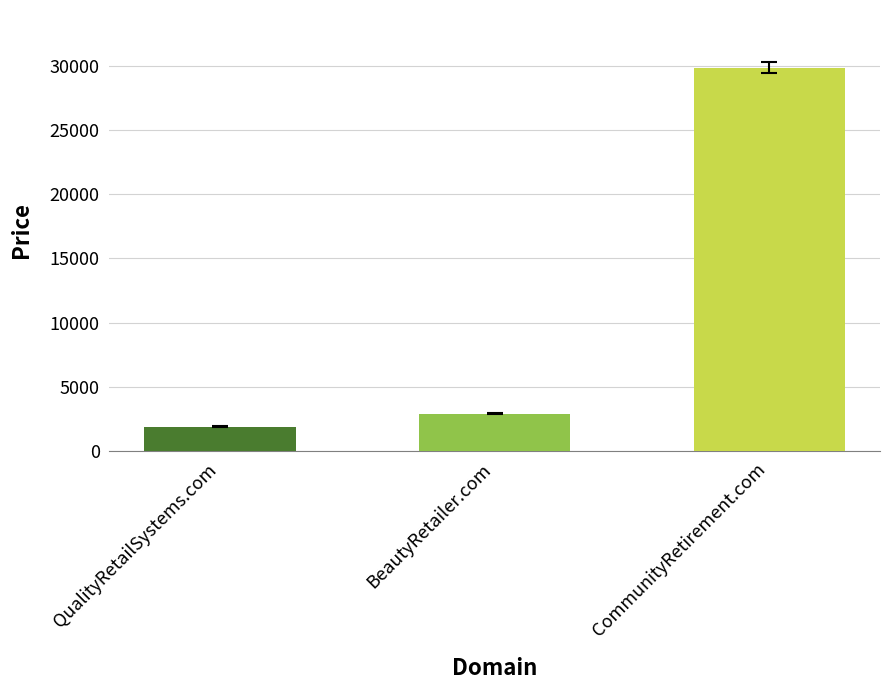

What is the label of the 1st bar from the right?

CommunityRetirement.com